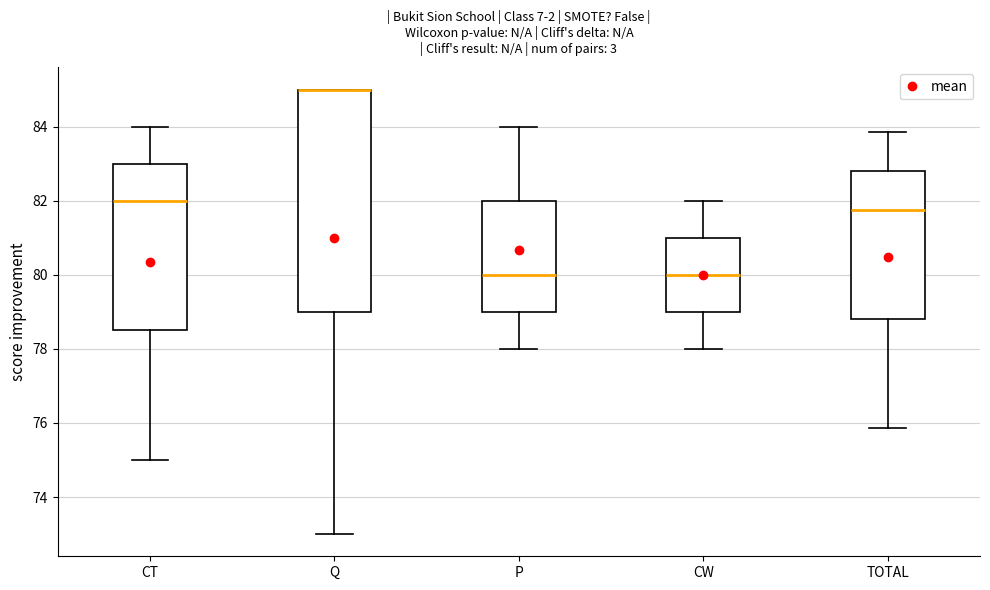

Where is the lower edge of the box for P on the y-axis? The values are not printed on the chart, so give them approximately, as read against the axis.

79.0